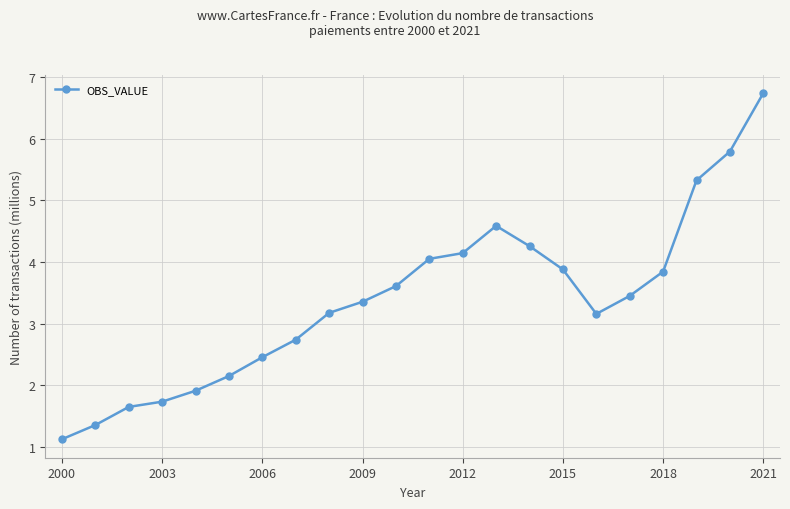

How many points are higher than both their immediate neighbors (excluding endpoints)?

1